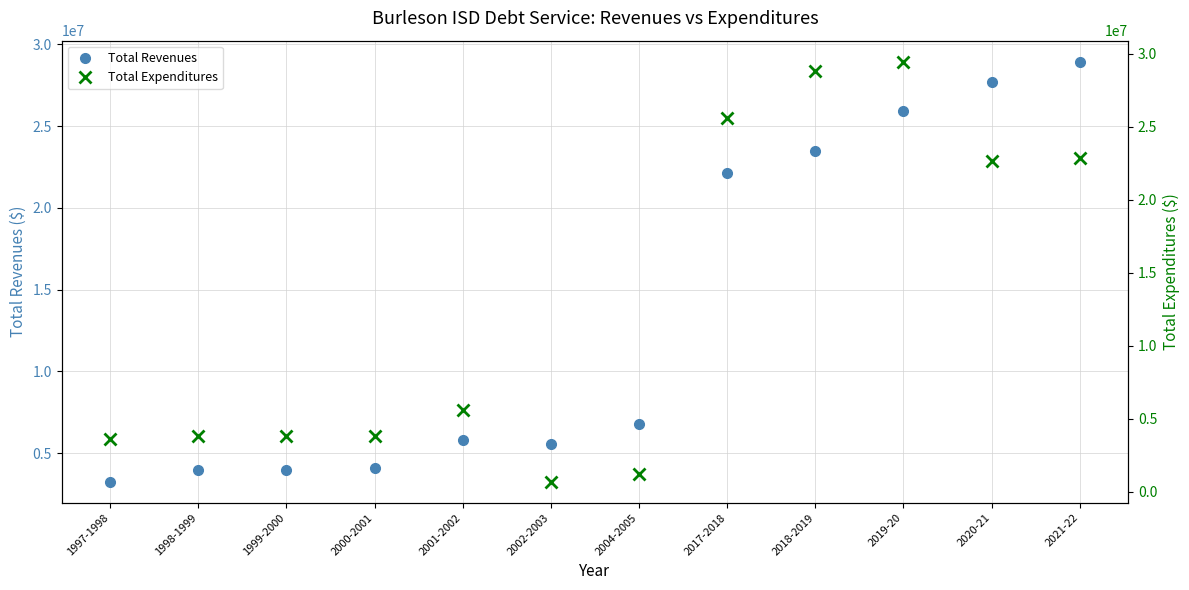

How many data points does each series have?

12